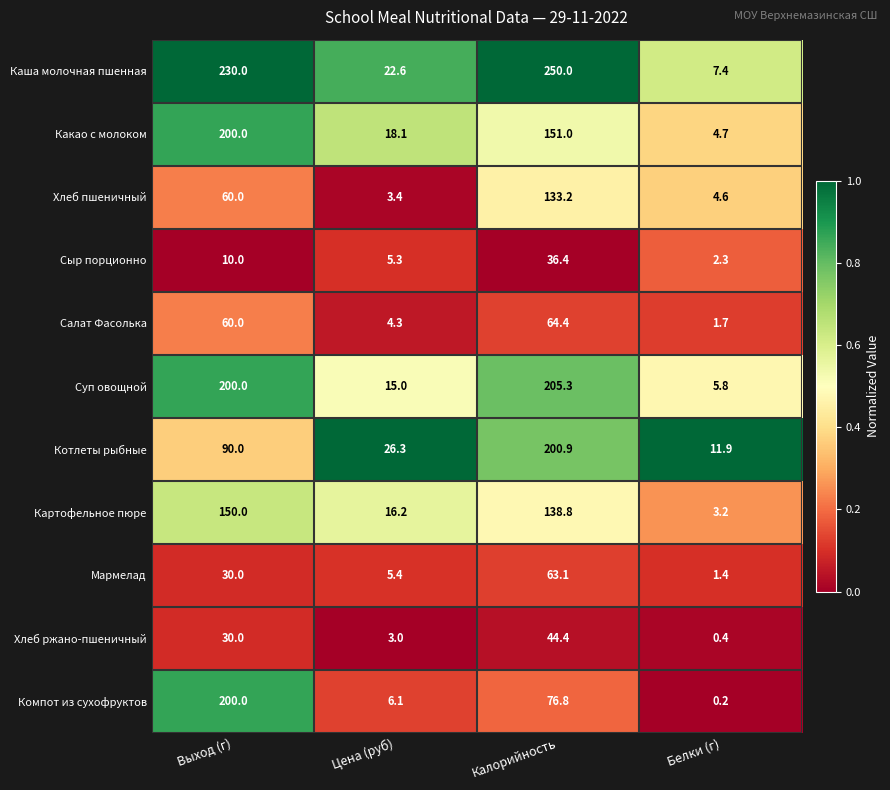

What is the spread (max minus min) of values at Калорийность?

213.6